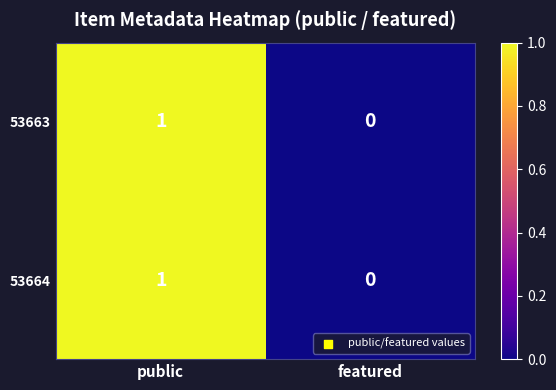

At which category does the chart reach its peak across all series?

public